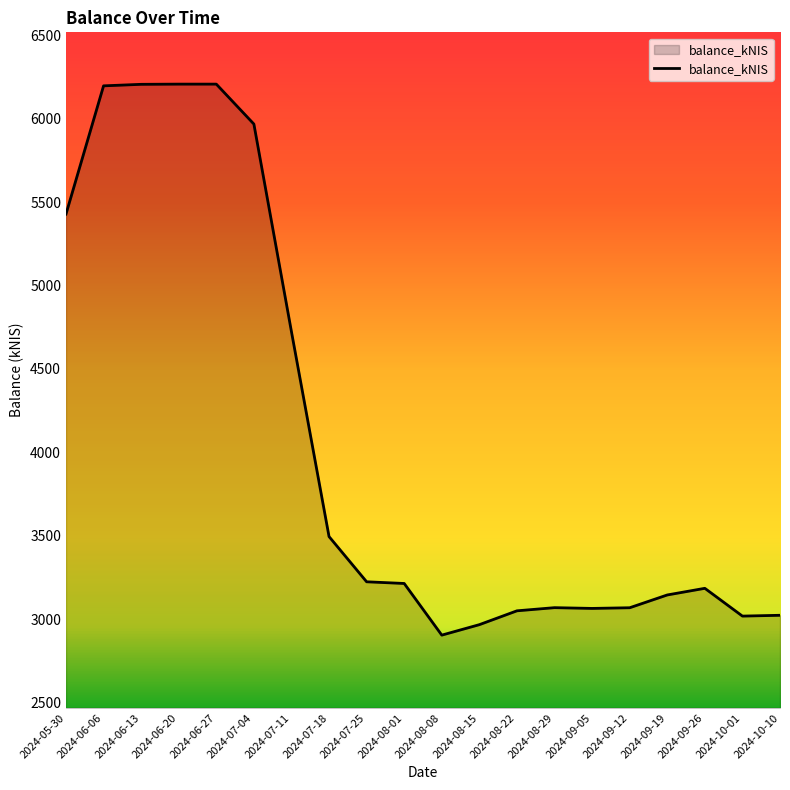

The value at 2024-08-22 is 1501.2. True or false?

False